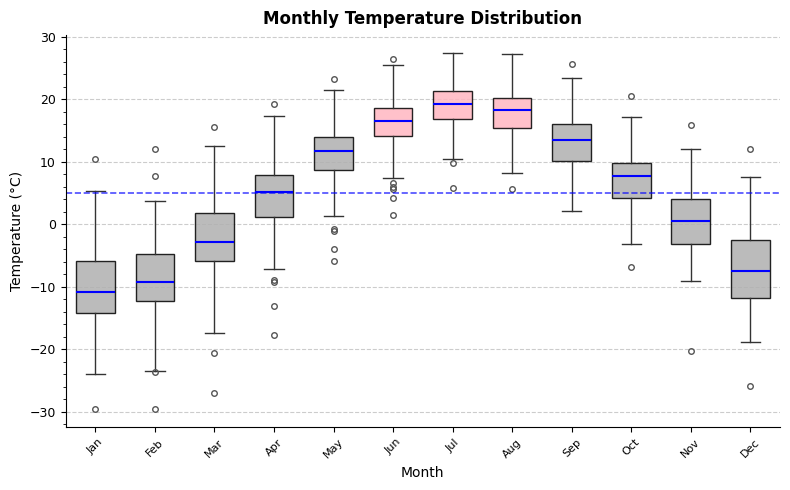

Where does the upper whisker of the box for Oct end on the y-axis? The values are not printed on the chart, so give them approximately, as read against the axis.

17